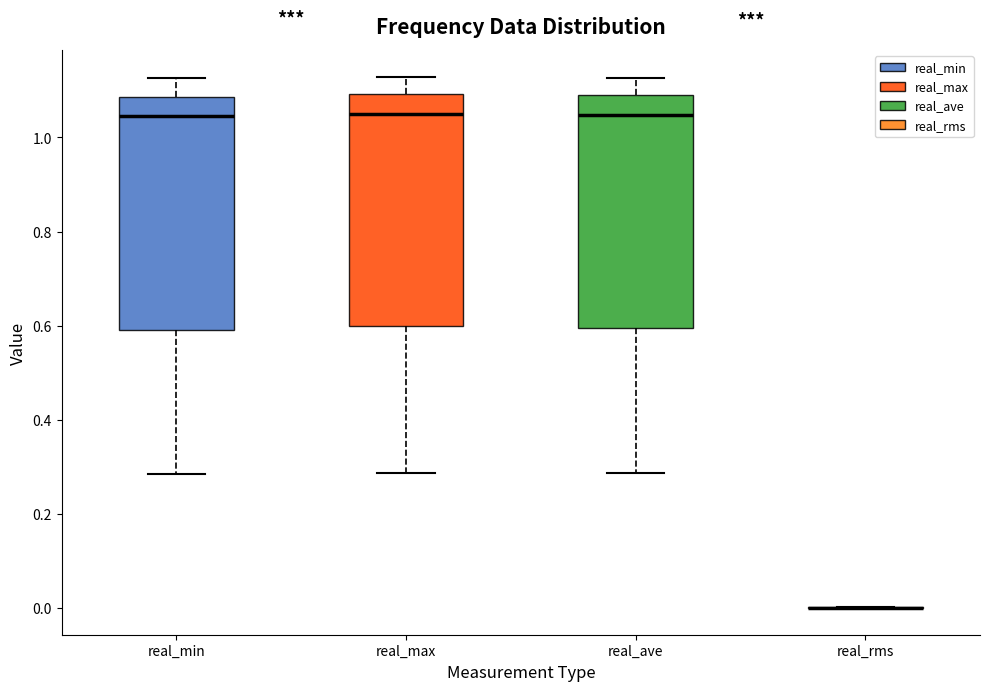

Reading left to right, transcribe this box plot: for each box, give where its median line is, the range the box spans, and where its two whiskers end, as read against the y-axis. The values are not printed on the chart, so give them approximately, as read against the axis.

real_min: median 1.04, box 0.60 to 1.08, whiskers 0.28 to 1.12
real_max: median 1.04, box 0.60 to 1.10, whiskers 0.28 to 1.12
real_ave: median 1.04, box 0.60 to 1.08, whiskers 0.28 to 1.12
real_rms: box collapsed to a line at 0.00, whiskers 0.00 to 0.00